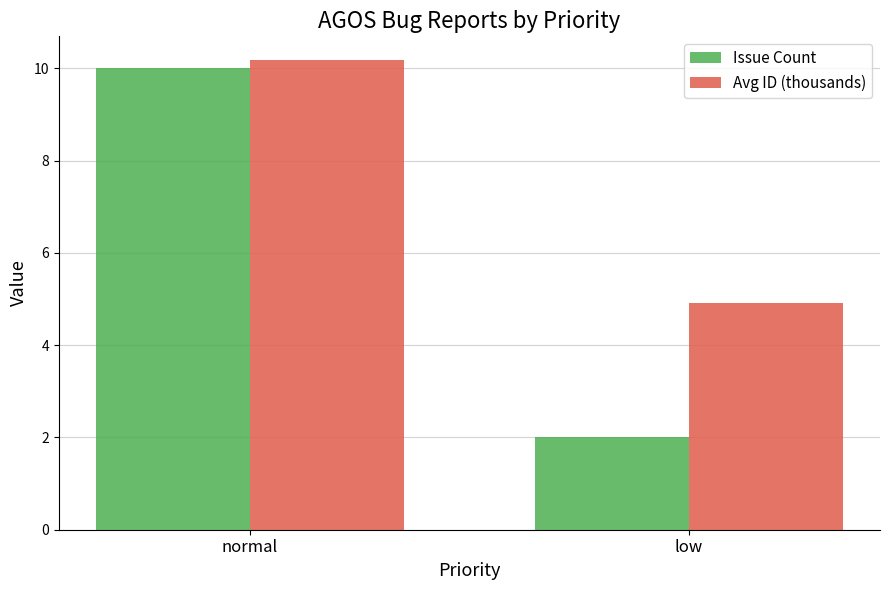

What are all the series names shown in the legend?

Issue Count, Avg ID (thousands)